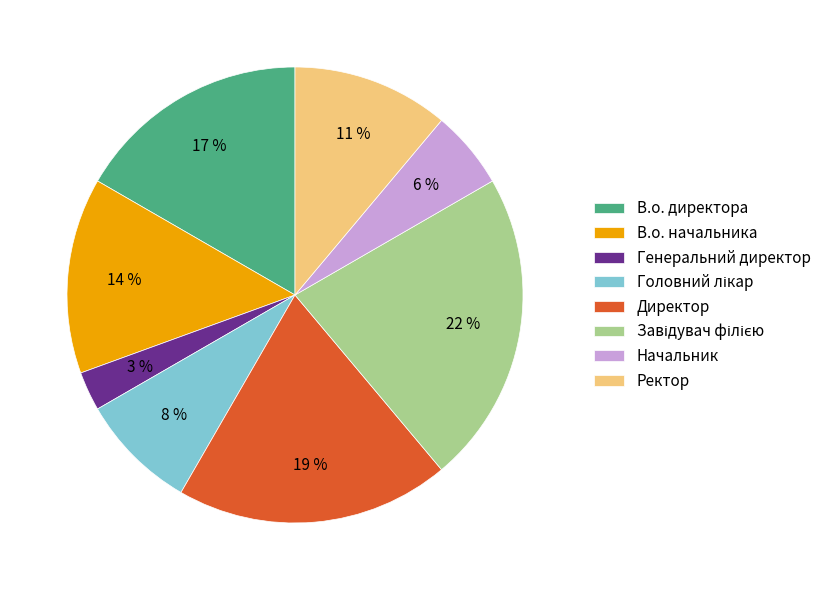

What is the smallest slice in the pie chart?

Генеральний директор